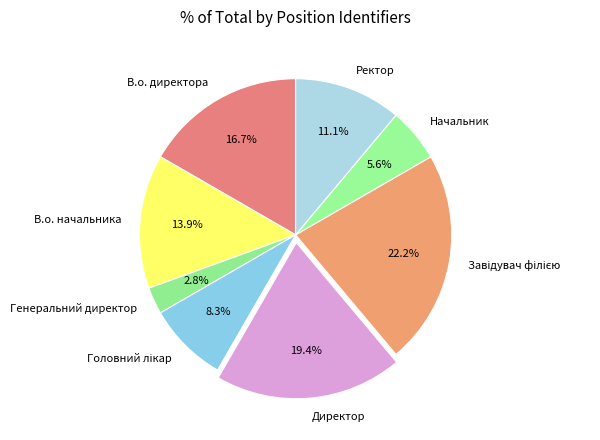

Which has a higher value, В.о. начальника or Начальник?

В.о. начальника